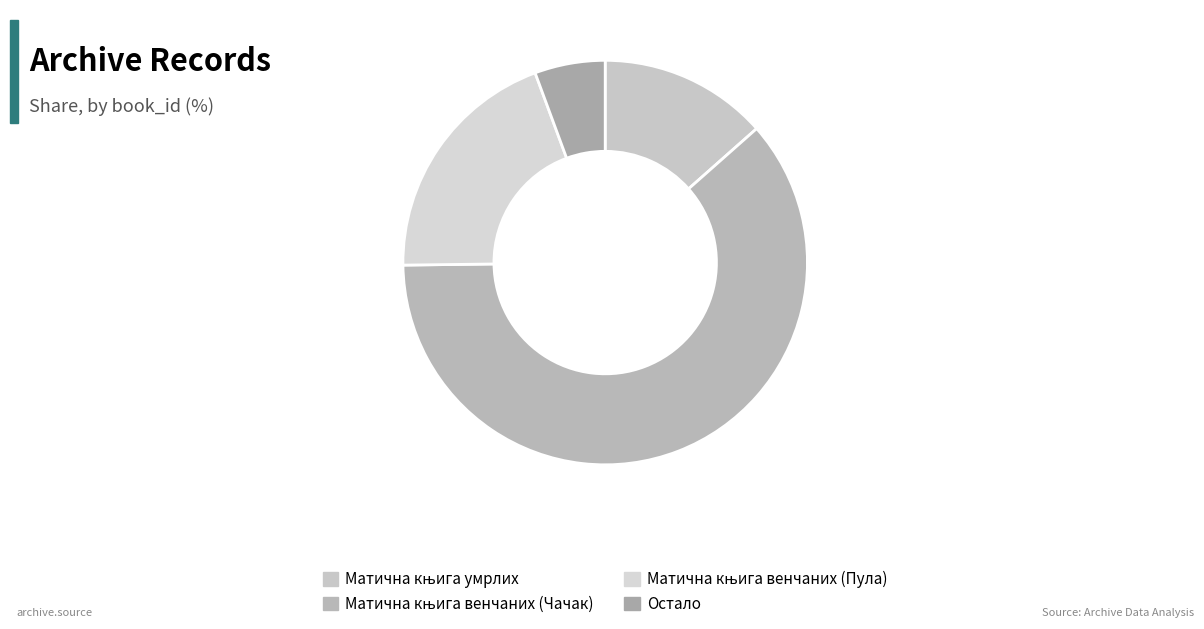

How many slices are in this pie chart?

4